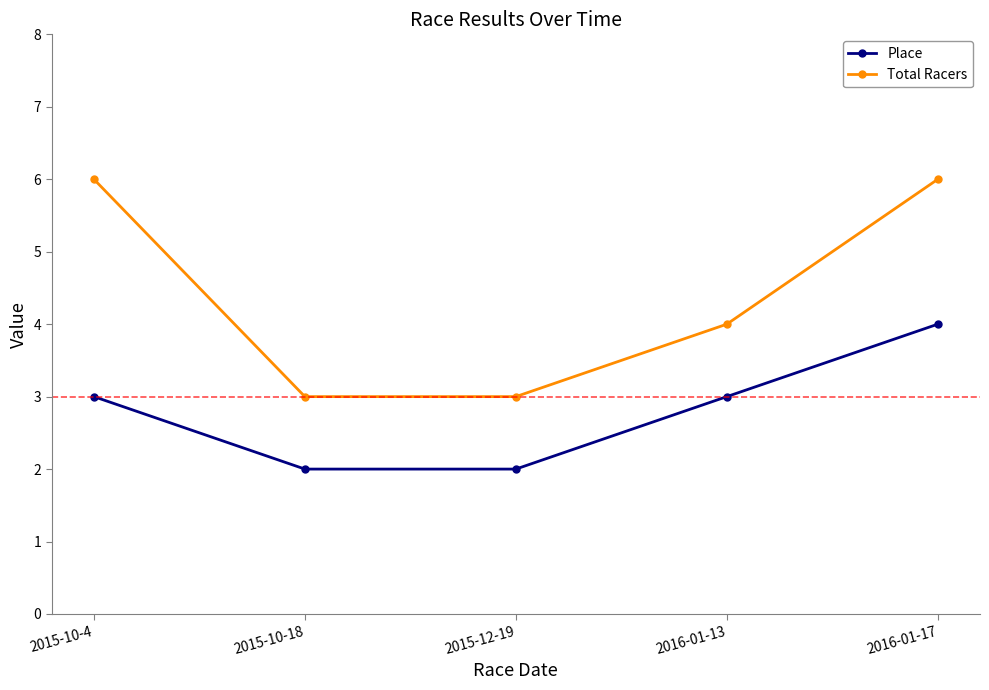

What are all the series names shown in the legend?

Place, Total Racers